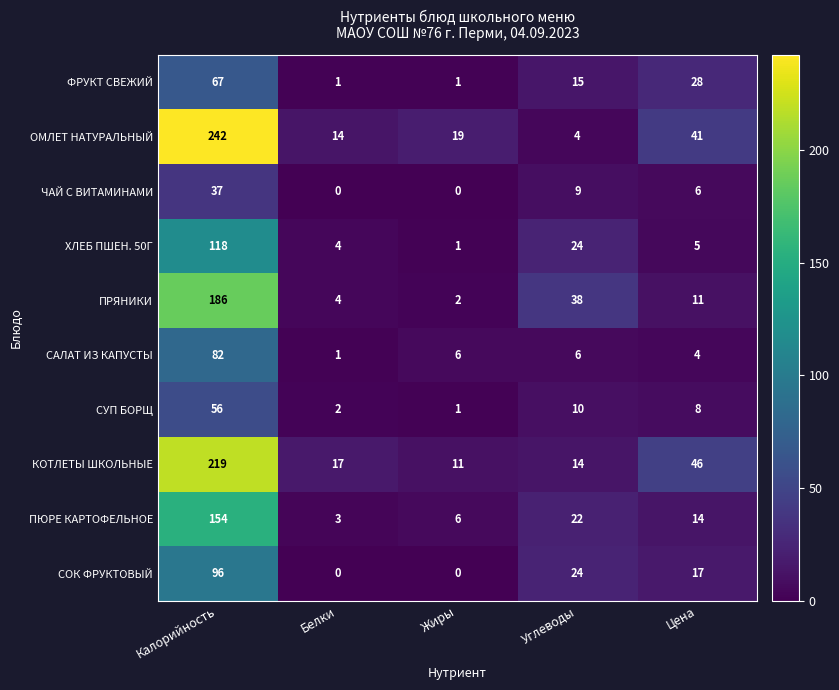

What is the spread (max minus min) of values at Цена?

42